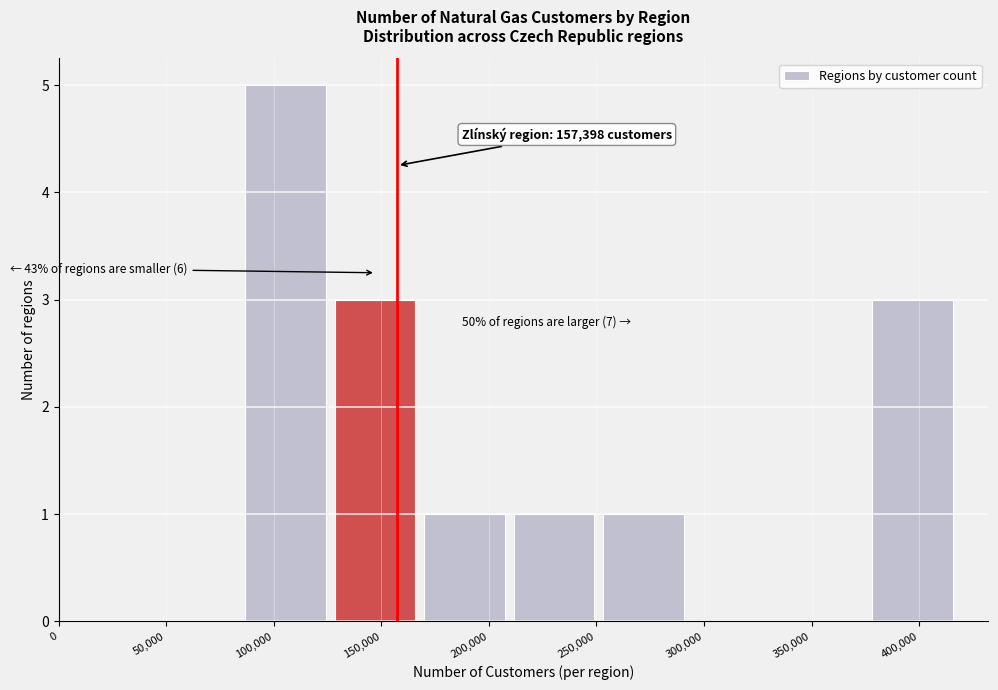

Over which range of the x-axis is the bar tallest?

85000 to 125000